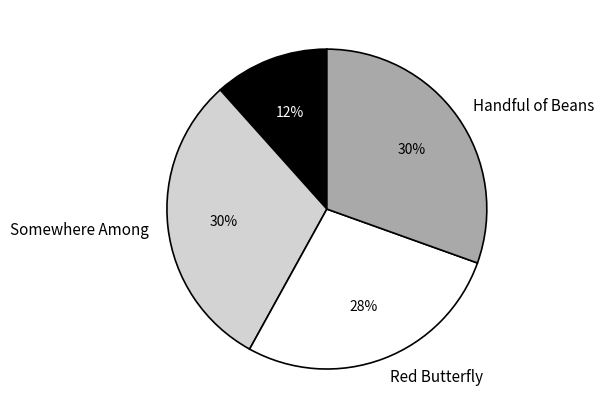

Do Handful of Beans and Hidden Powers together represent more than half of the pie?

No